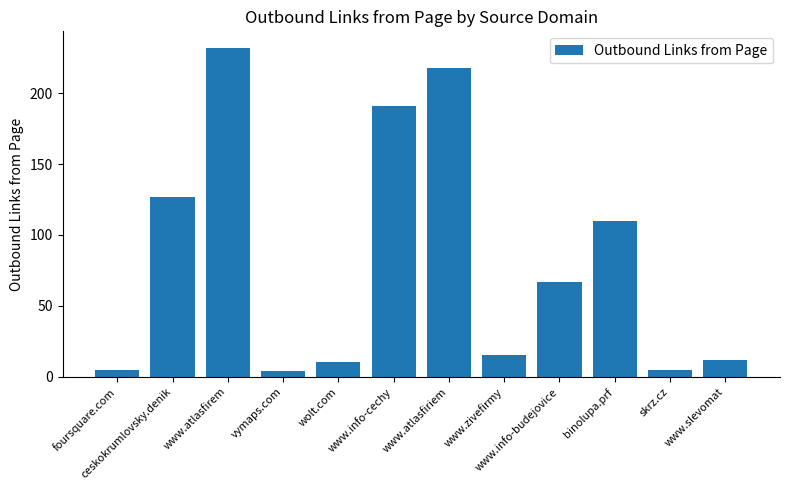

The chart shows a value of 5 at skrz.cz. True or false?

True